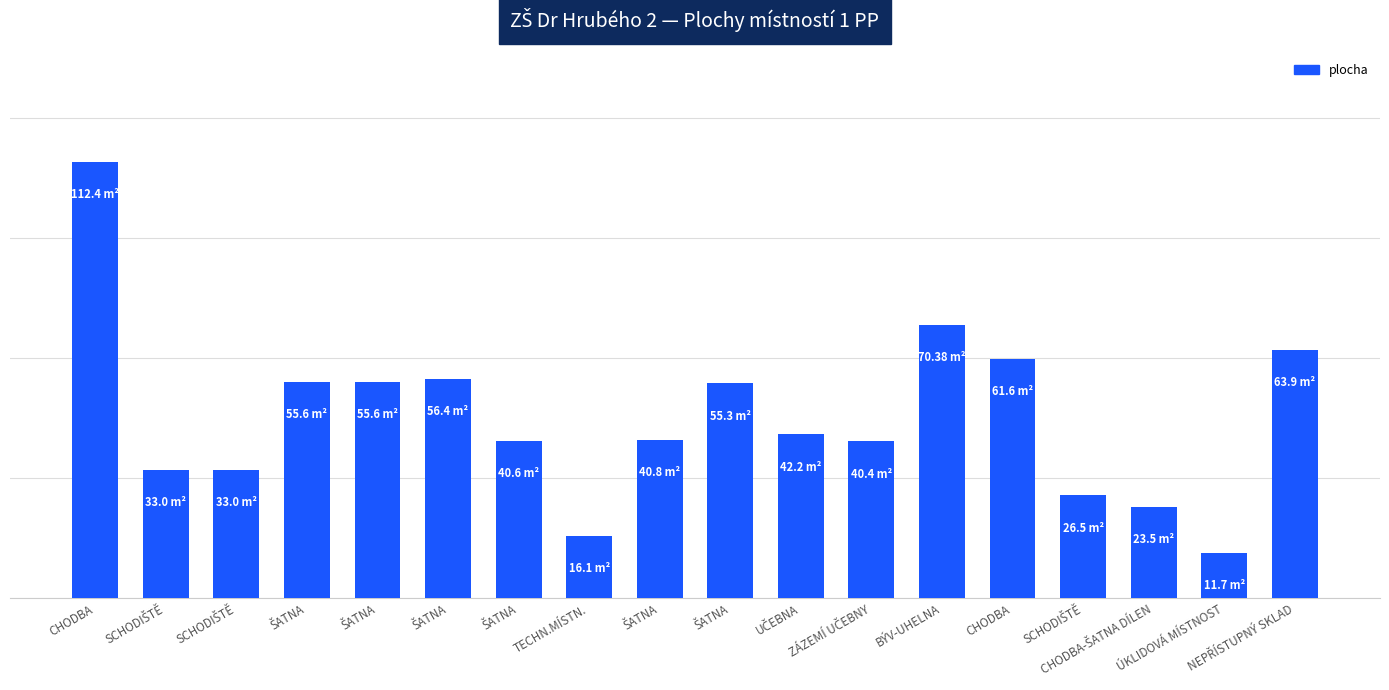

List the labels in order of value, smallest first.

ÚKLIDOVÁ MÍSTNOST, TECHN.MÍSTN., CHODBA-ŠATNA DÍLEN, SCHODIŠTĚ, SCHODIŠTĚ, SCHODIŠTĚ, ZÁZEMÍ UČEBNY, ŠATNA, ŠATNA, UČEBNA, ŠATNA, ŠATNA, ŠATNA, ŠATNA, CHODBA, NEPŘÍSTUPNÝ SKLAD, BÝV-UHELNA, CHODBA